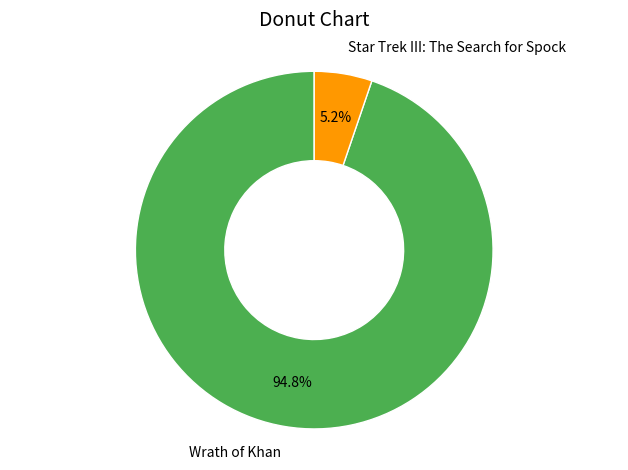

Which slice is the largest?

Wrath of Khan